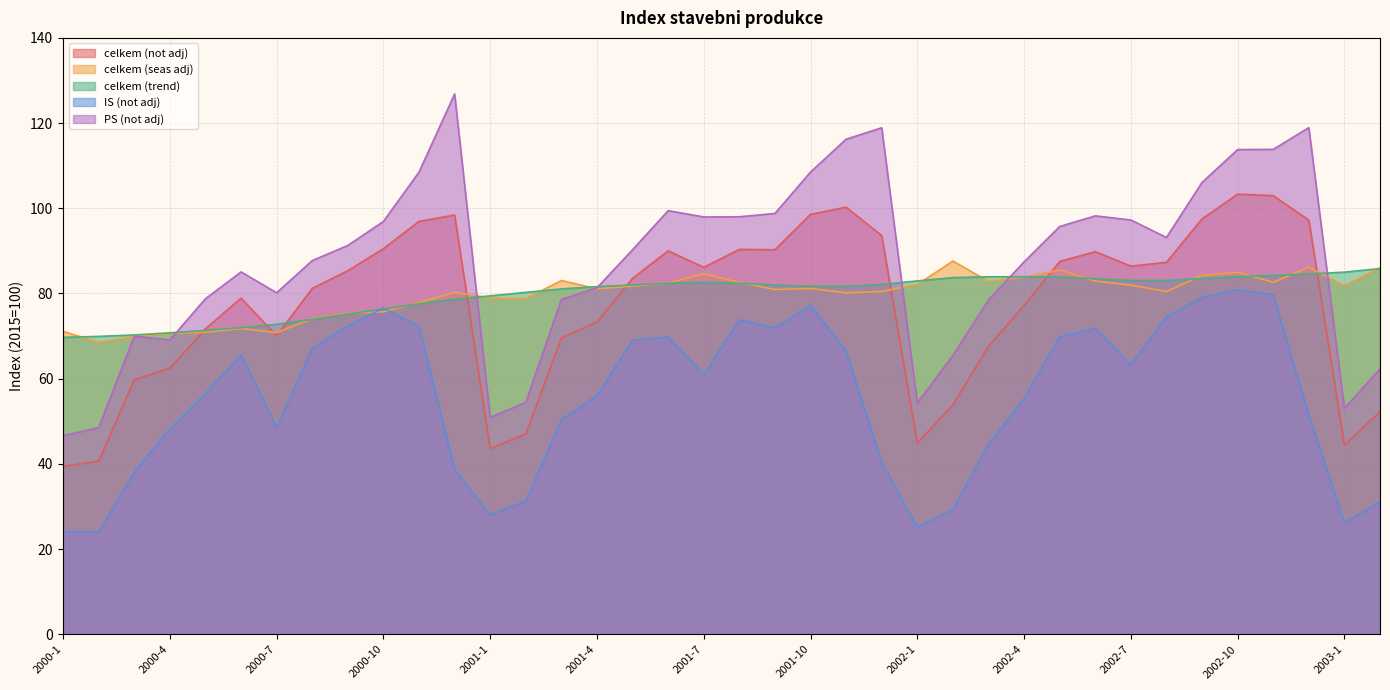

Does the chart have visible grid lines?

Yes